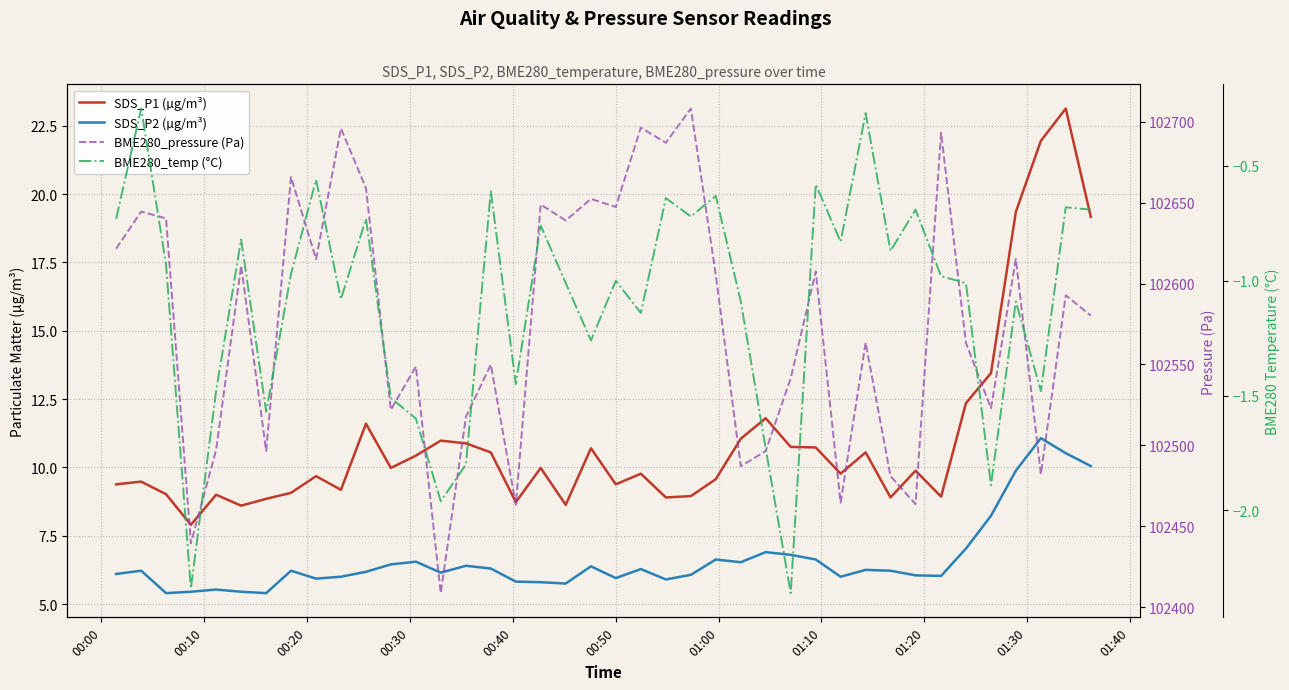

How many data points in SDS_P2 (µg/m³) are less than 6?

11